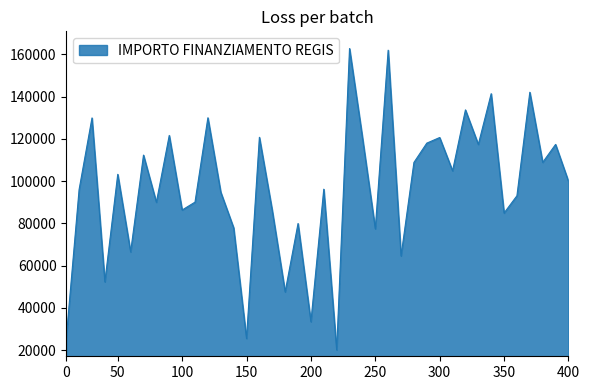

Does the chart have visible grid lines?

No